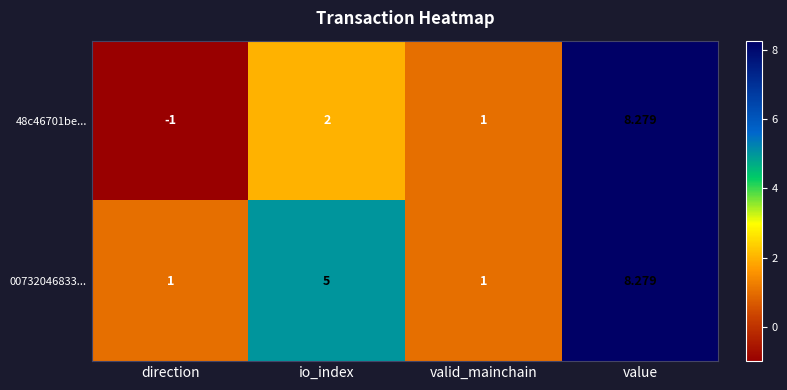

What is the greatest value displayed?

8.3